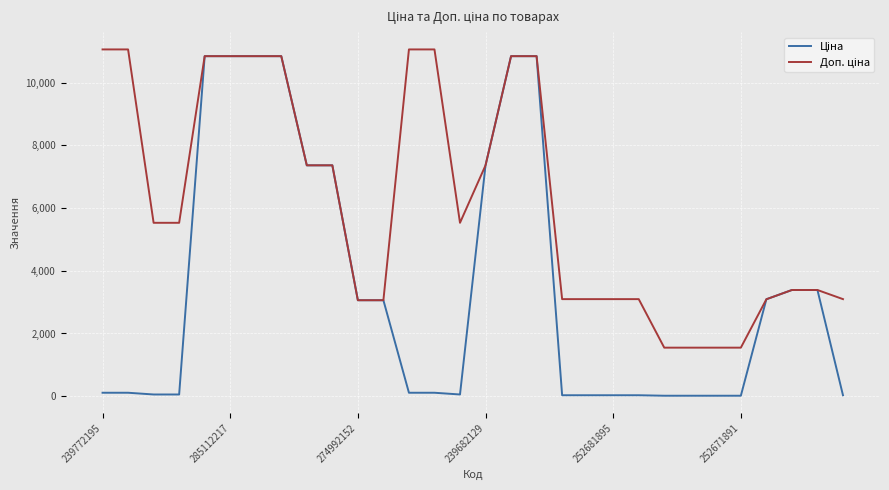

What is the maximum value shown in the chart?

11055.0